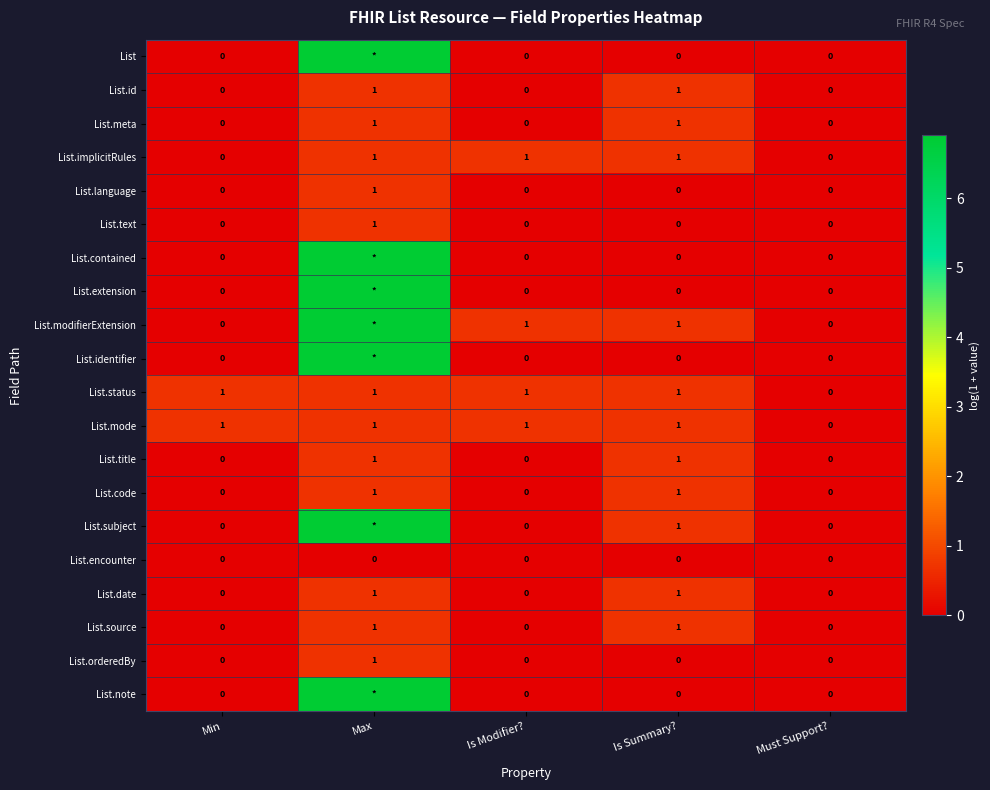

Is the value of List.id at Max greater than the value of List.encounter at Must Support??

Yes